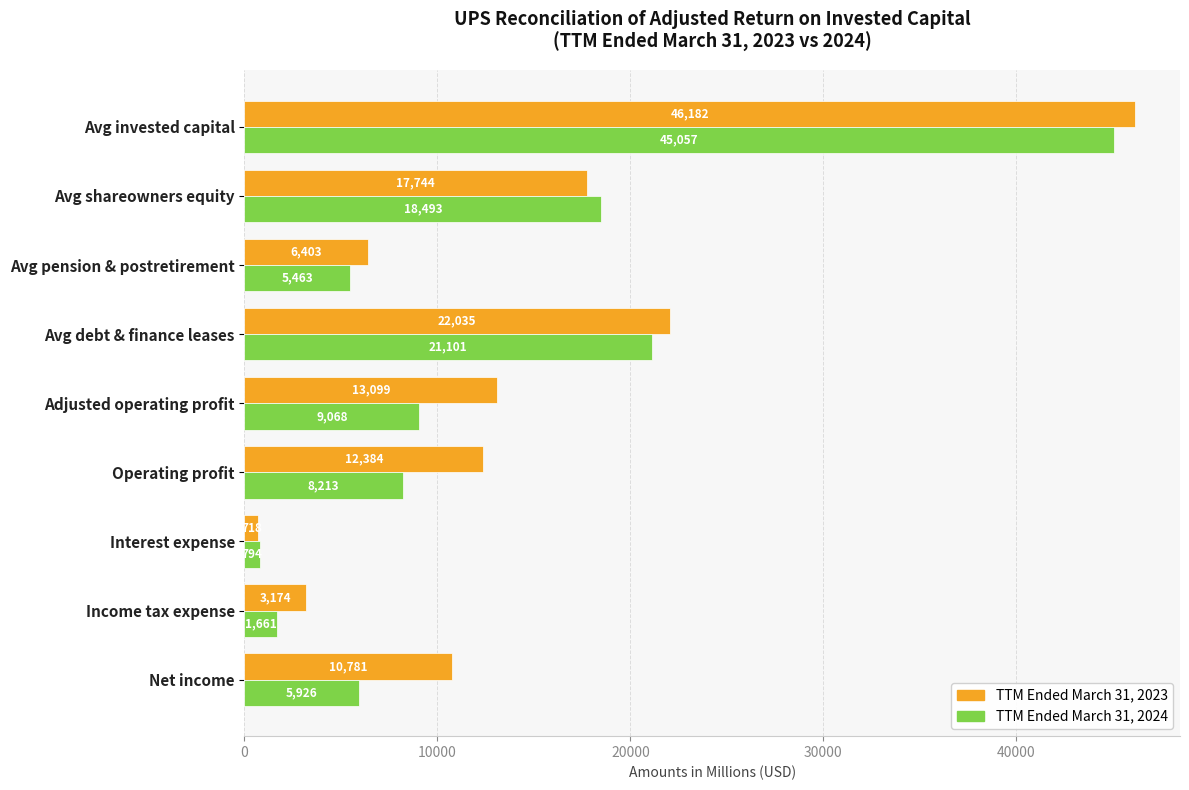

The TTM Ended March 31, 2024 series shows 21101 at Avg debt & finance leases. True or false?

True